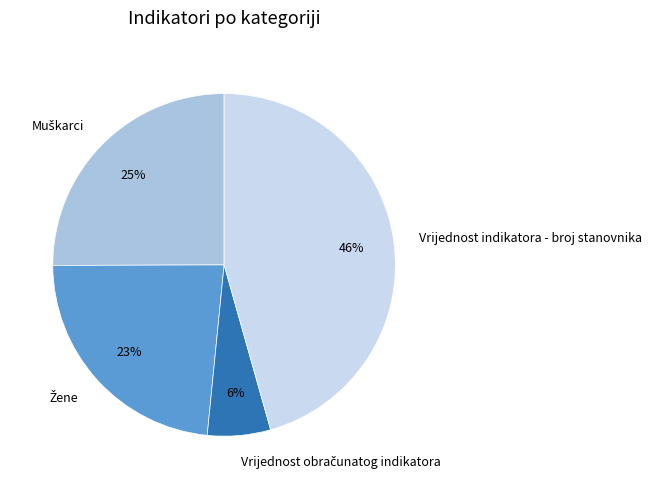

What is the largest slice in the pie chart?

Vrijednost indikatora - broj stanovnika